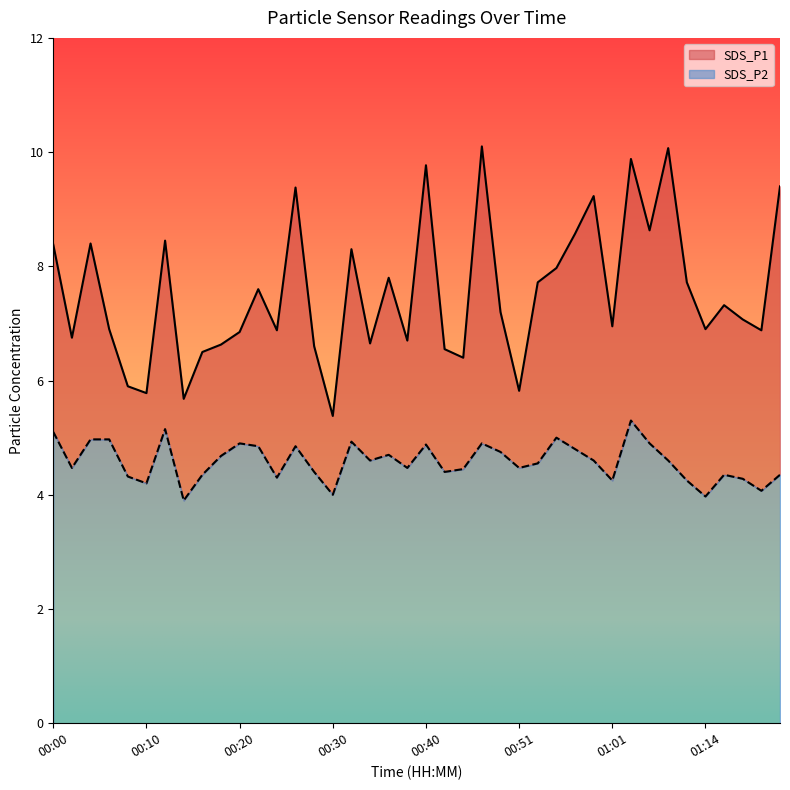

True or false: SDS_P1 has a value of 5.8 at 00:51.

True